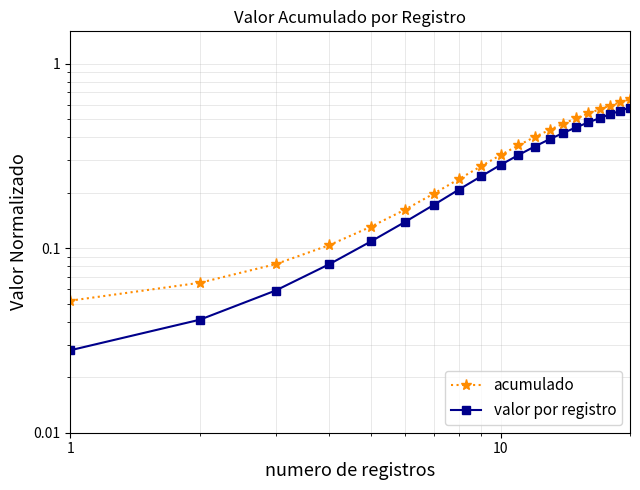

What is the total value across all series at 1?

0.1